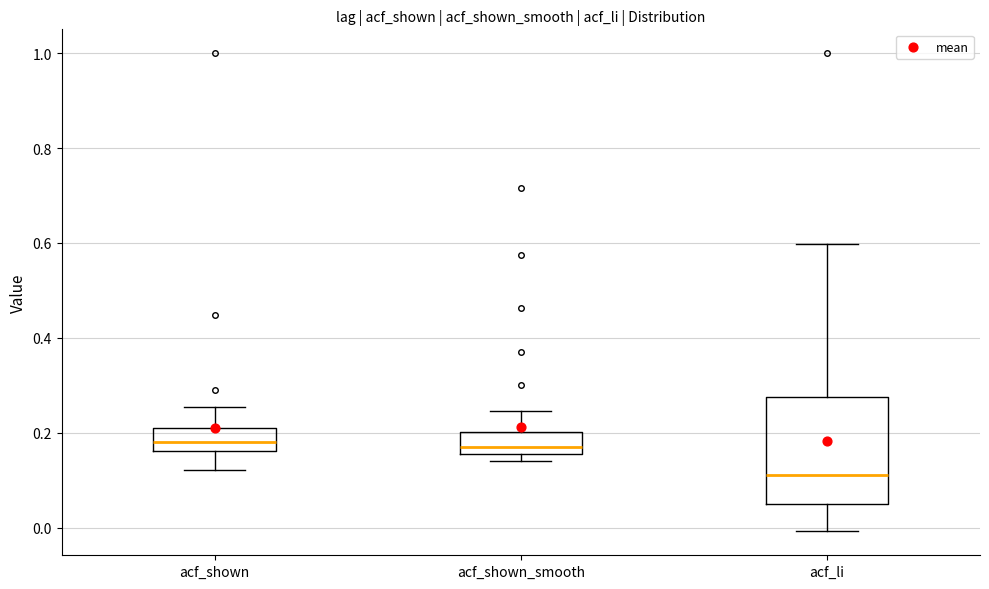

Reading left to right, transcribe this box plot: for each box, give where its median line is, the range the box spans, and where its two whiskers end, as read against the y-axis. The values are not printed on the chart, so give them approximately, as read against the axis.

acf_shown: median 0.18, box 0.16 to 0.20, whiskers 0.12 to 0.26
acf_shown_smooth: median 0.18, box 0.16 to 0.20, whiskers 0.14 to 0.24
acf_li: median 0.12, box 0.06 to 0.28, whiskers 0.00 to 0.60